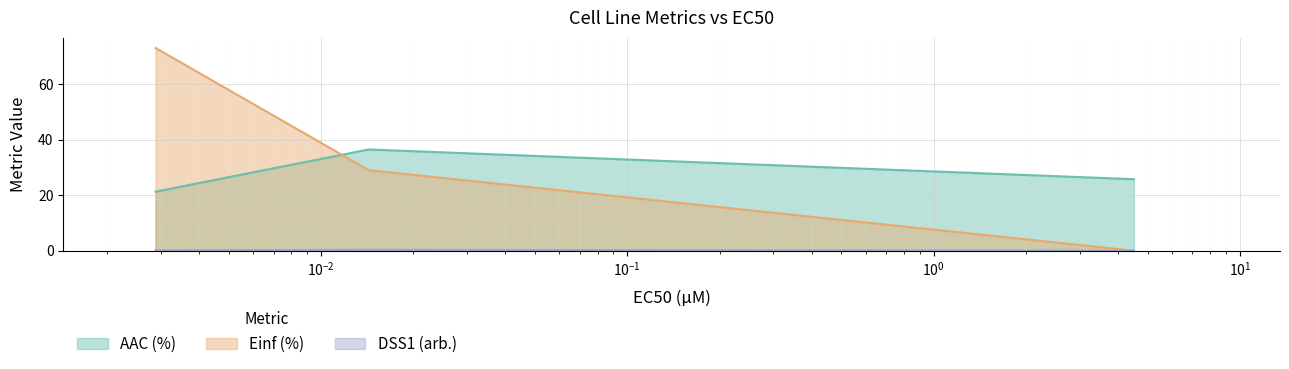

True or false: AAC (%) has a value of 46.2 at 4.51.

False